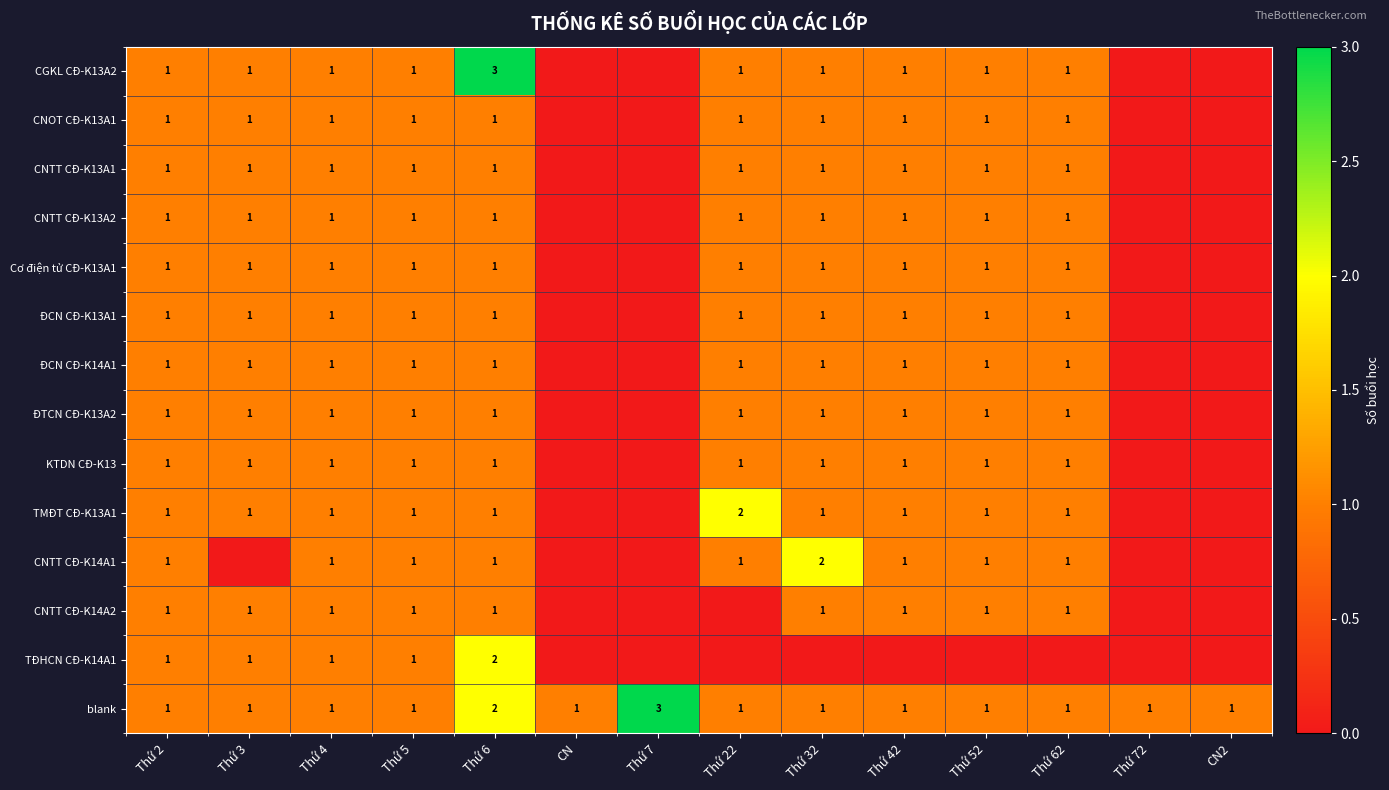

The value of ĐCN CĐ-K14A1 at Thứ 32 is 1. True or false?

True